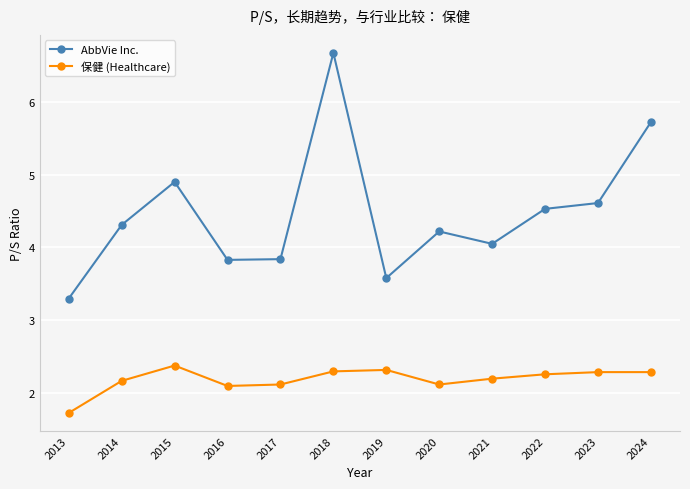

Does the chart display data point markers on the line(s)?

Yes